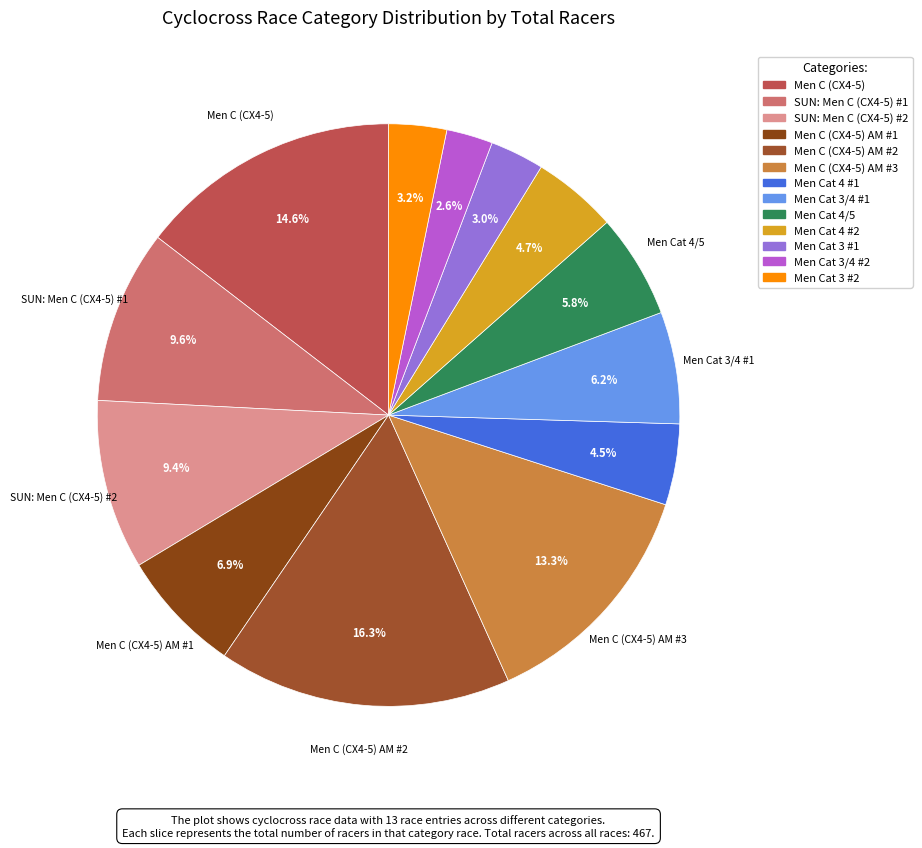

How many segments does this pie chart have?

13